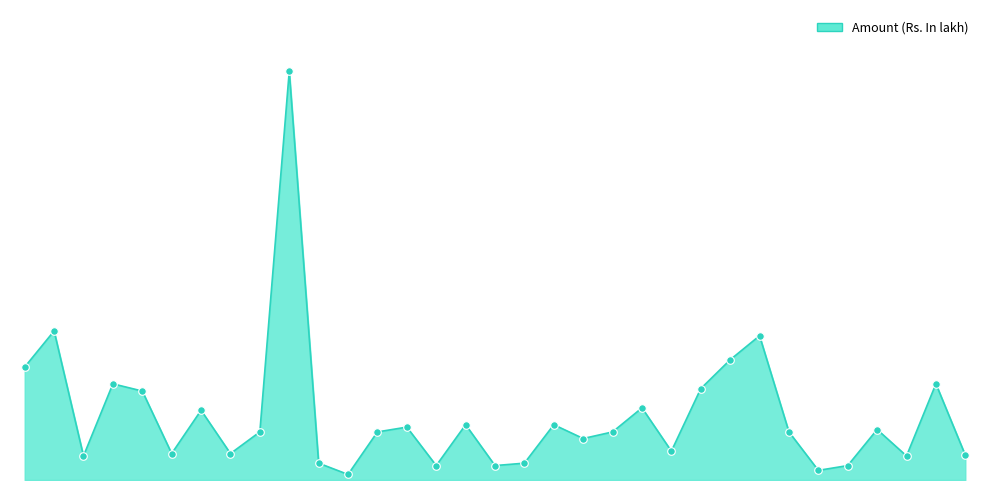

Does the chart have visible grid lines?

No